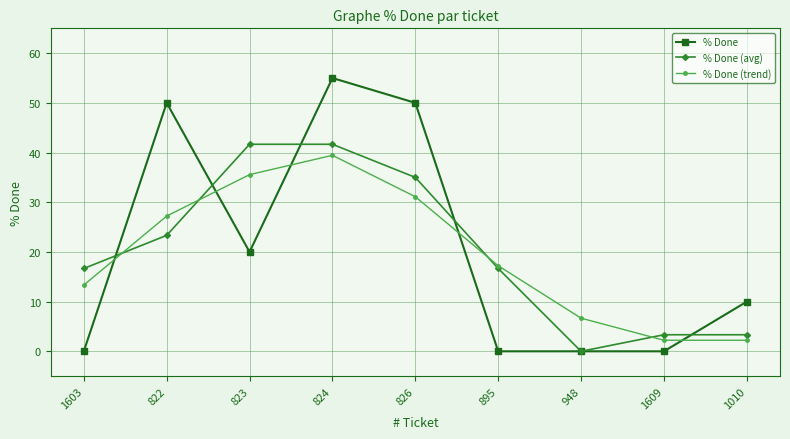

Reading left to right, extract all data points from this chart.

% Done: 0.0	50.0	20.0	55.0	50.0	0.0	0.0	0.0	10.0
% Done (avg): 16.7	23.3	41.7	41.7	35.0	16.7	0.0	3.3	3.3
% Done (trend): 13.3	27.2	35.6	39.4	31.1	17.2	6.7	2.2	2.2